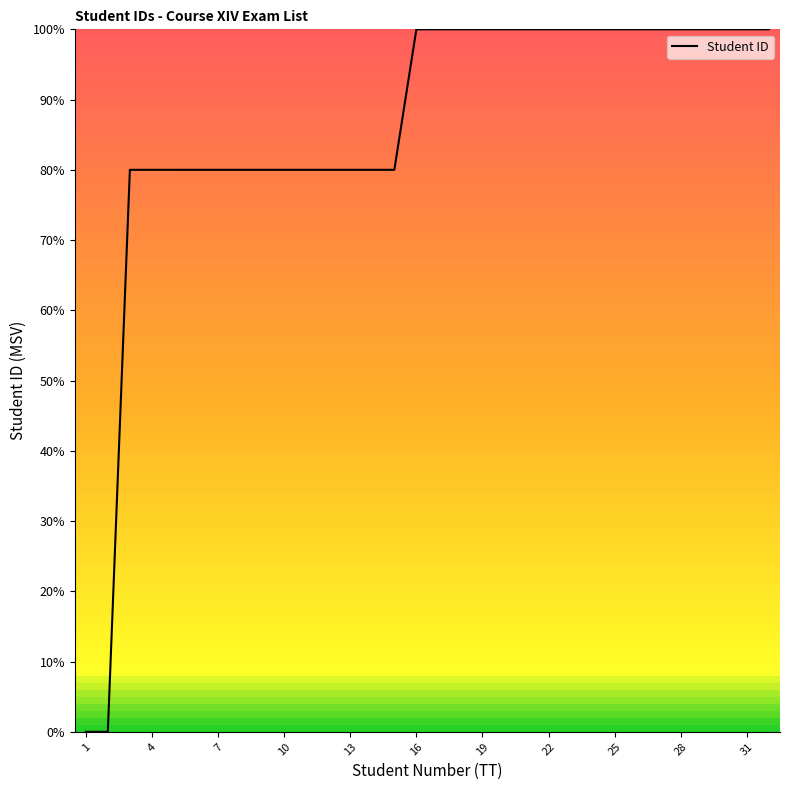

Does the chart display data point markers on the line(s)?

No